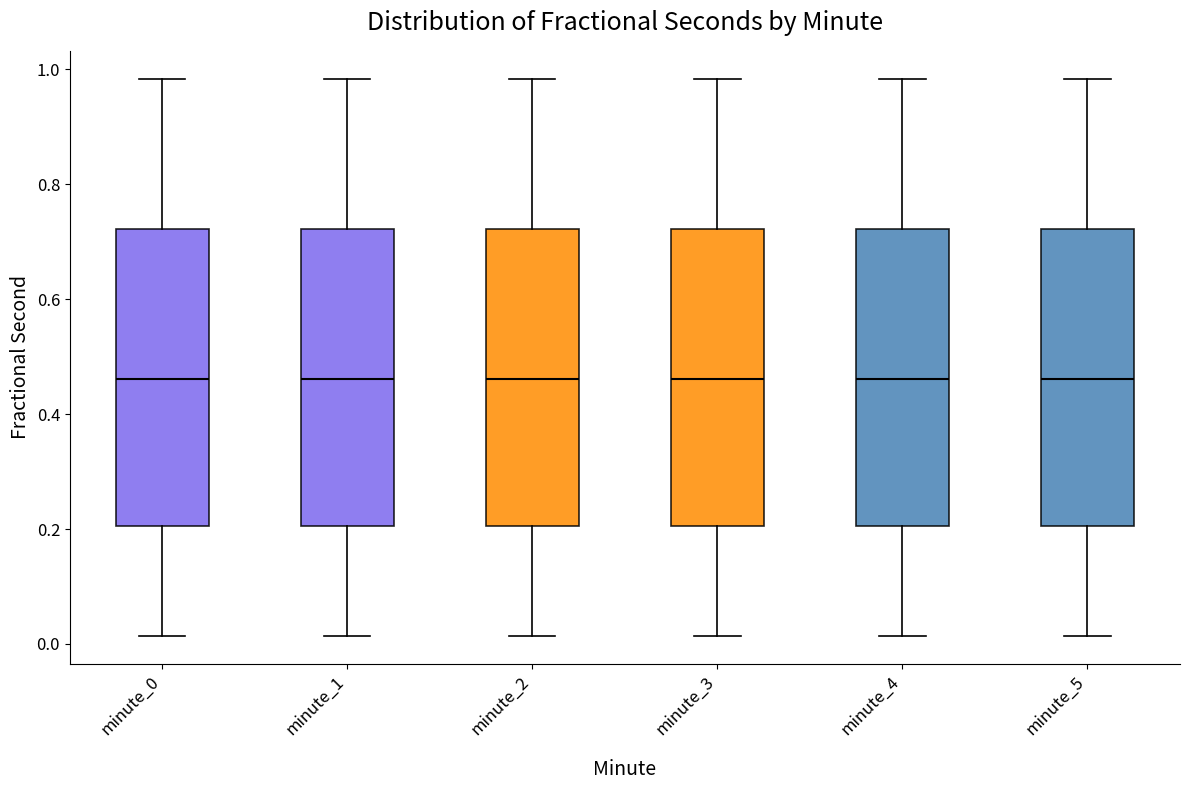

Where is the upper edge of the box for minute_1 on the y-axis? The values are not printed on the chart, so give them approximately, as read against the axis.

0.72